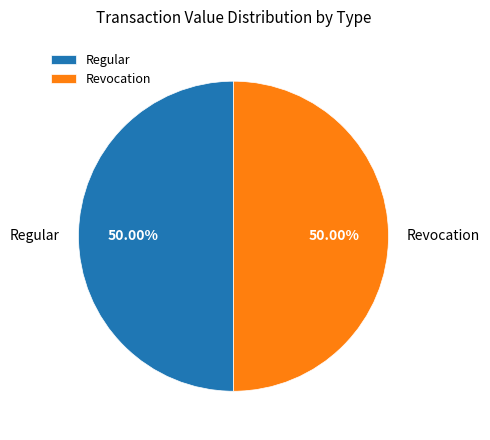

Is the sum of Revocation and Regular greater than half?

Yes